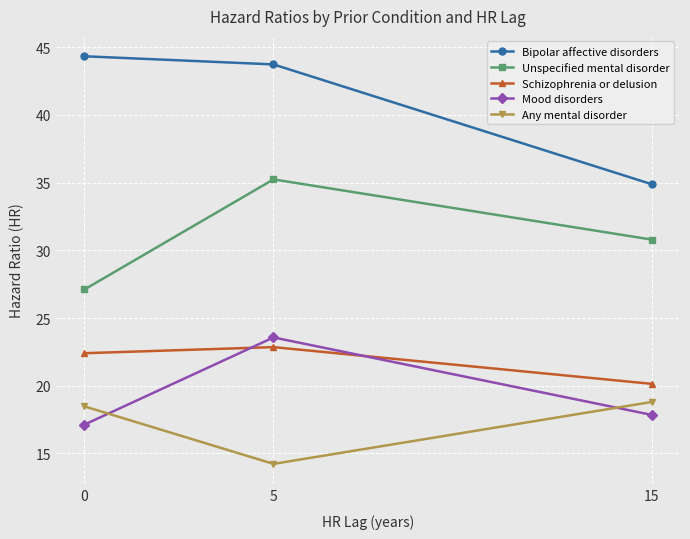

At how many categories does at least one series exceed 26?

3